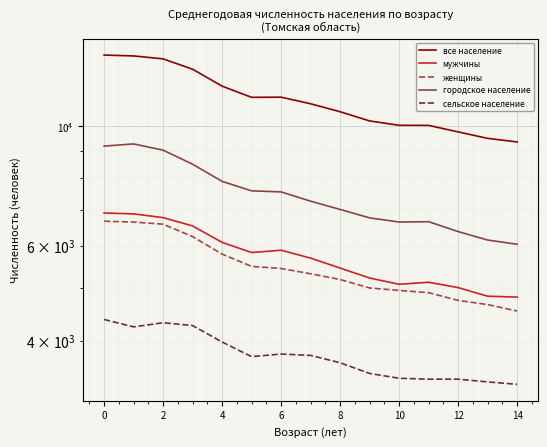

What is the maximum value shown in the chart?

13566